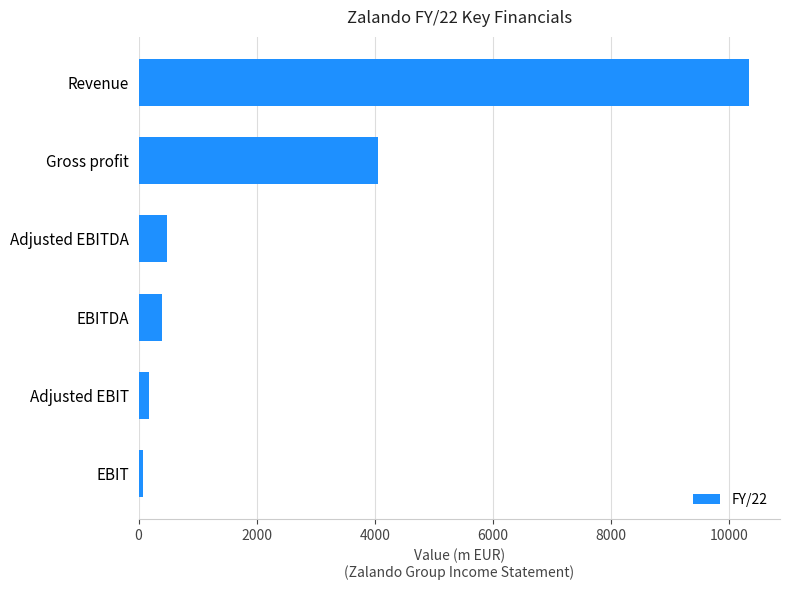

At which label is the value closest to 5212?

Gross profit